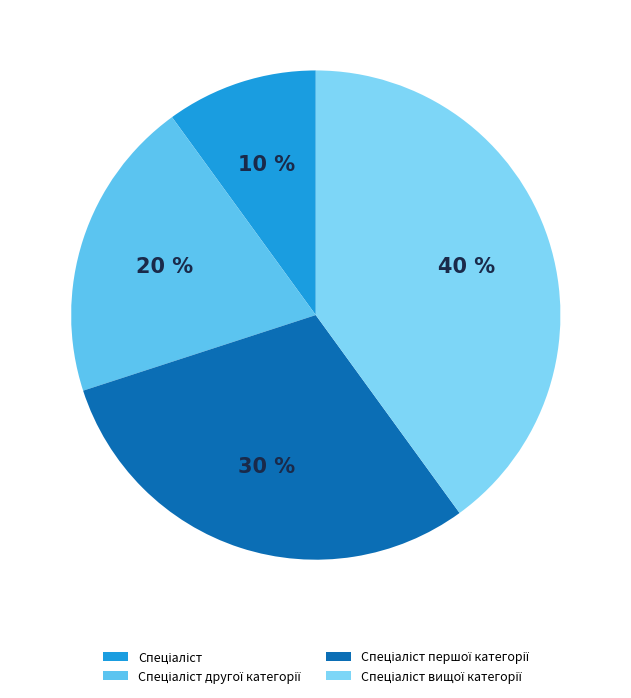

What is the largest slice in the pie chart?

Спеціаліст вищої категорії